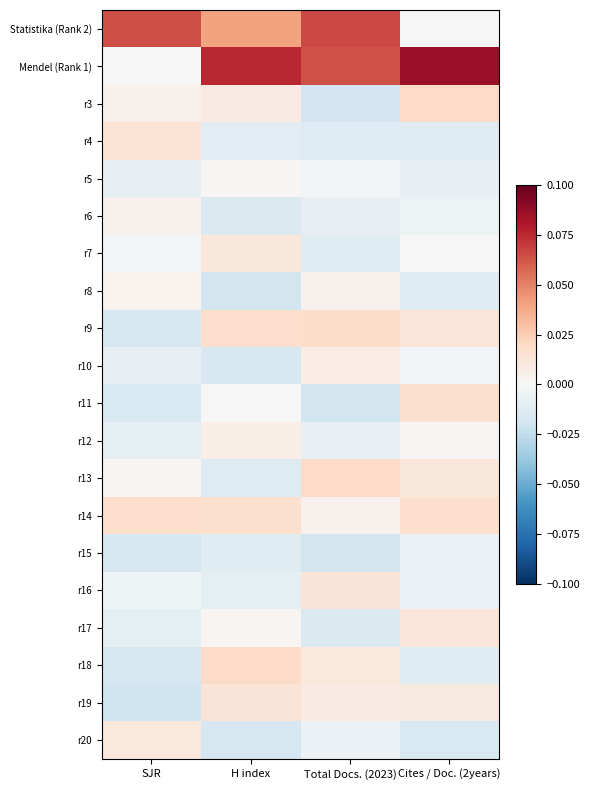

What is the total value across all series at Total Docs. (2023)?

0.1